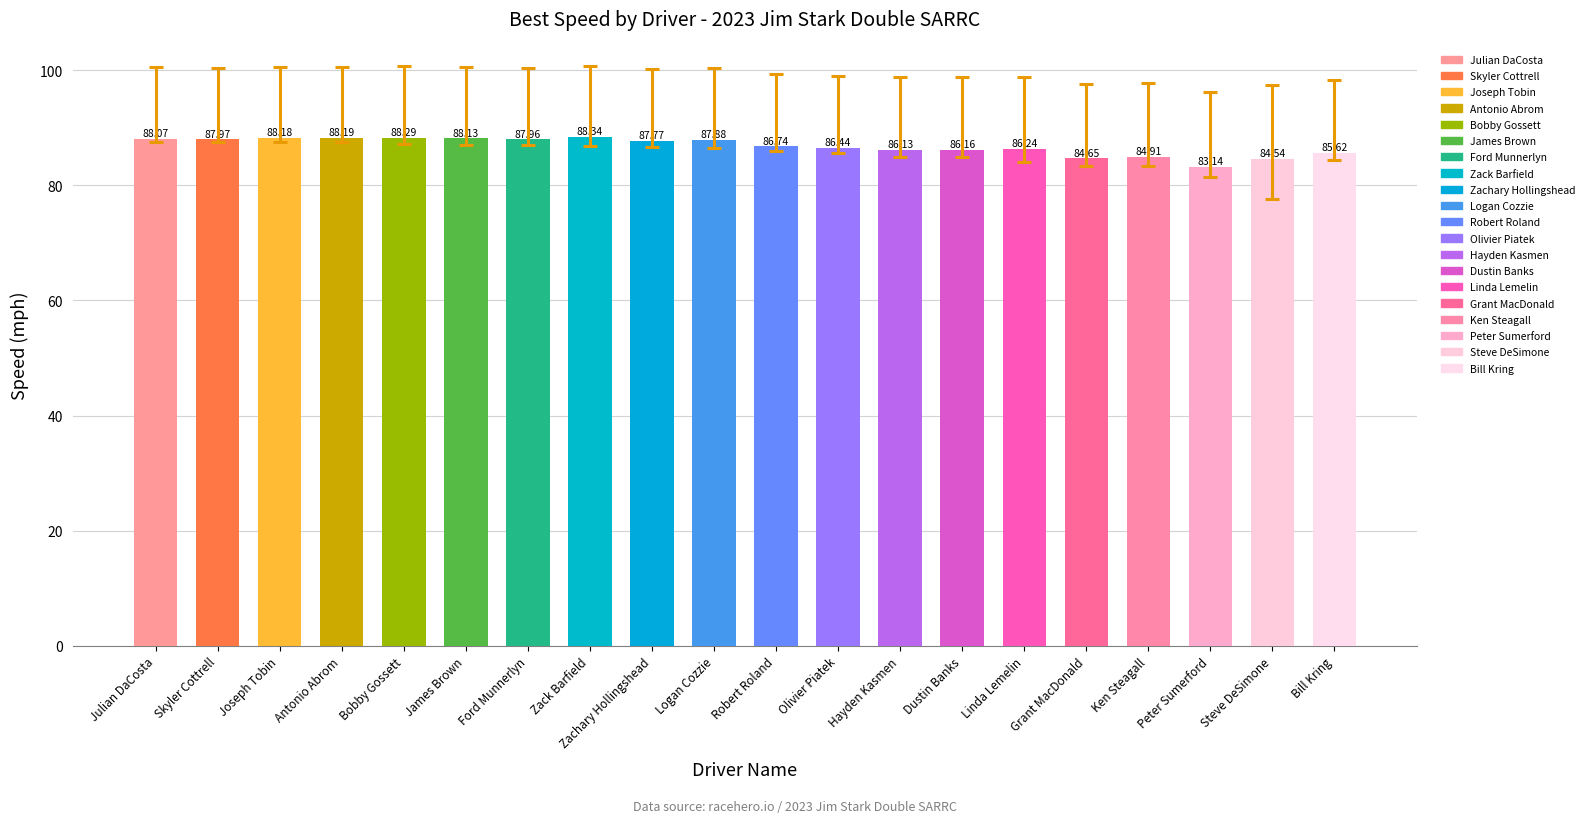

What is the label of the 13th bar from the right?

Zack Barfield